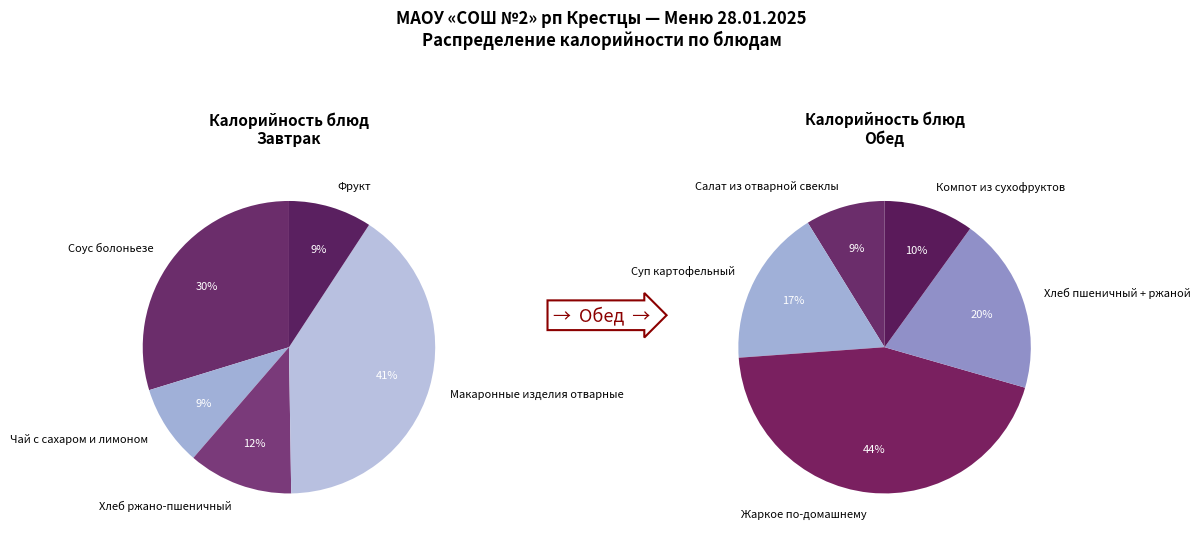

Which category has the biggest portion of the pie?

Жаркое по-домашнему(курица)